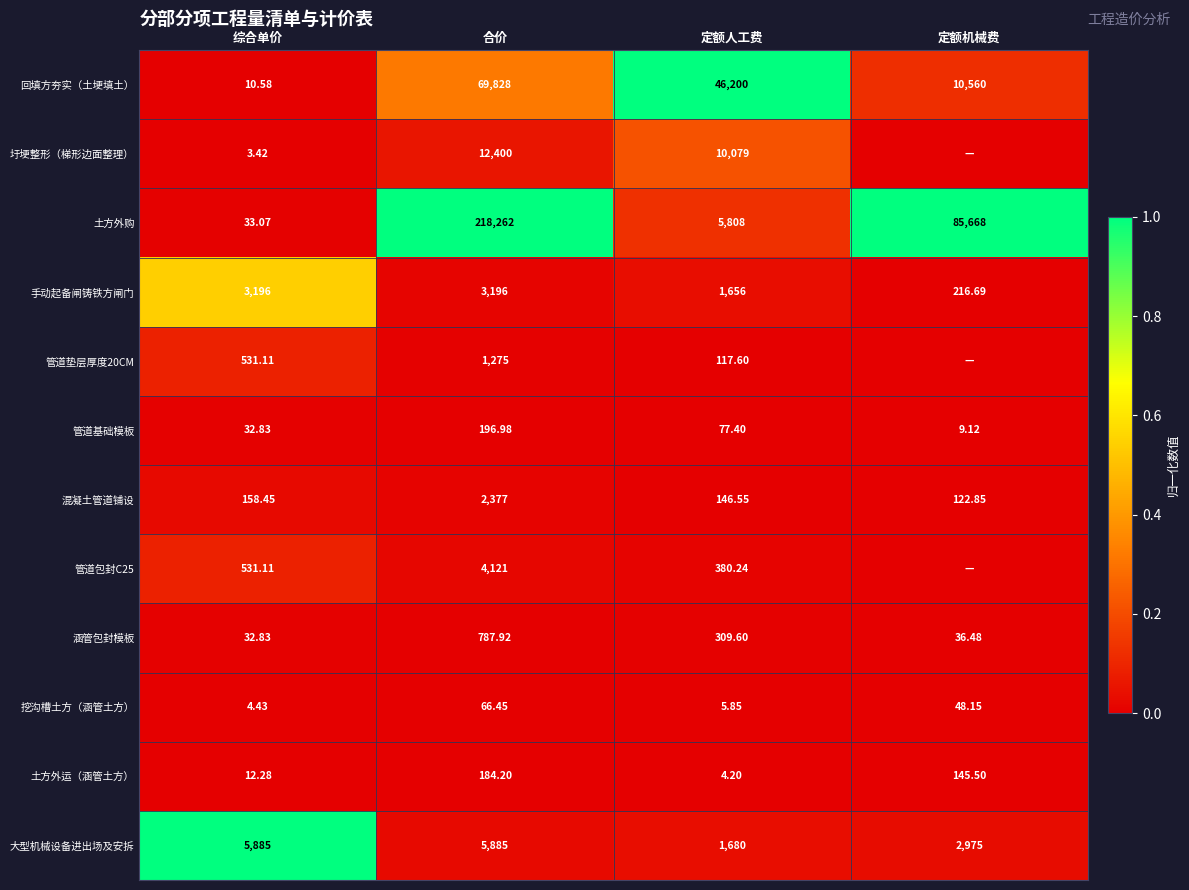

At which label does 涵管包封模板 first exceed 309?

合价